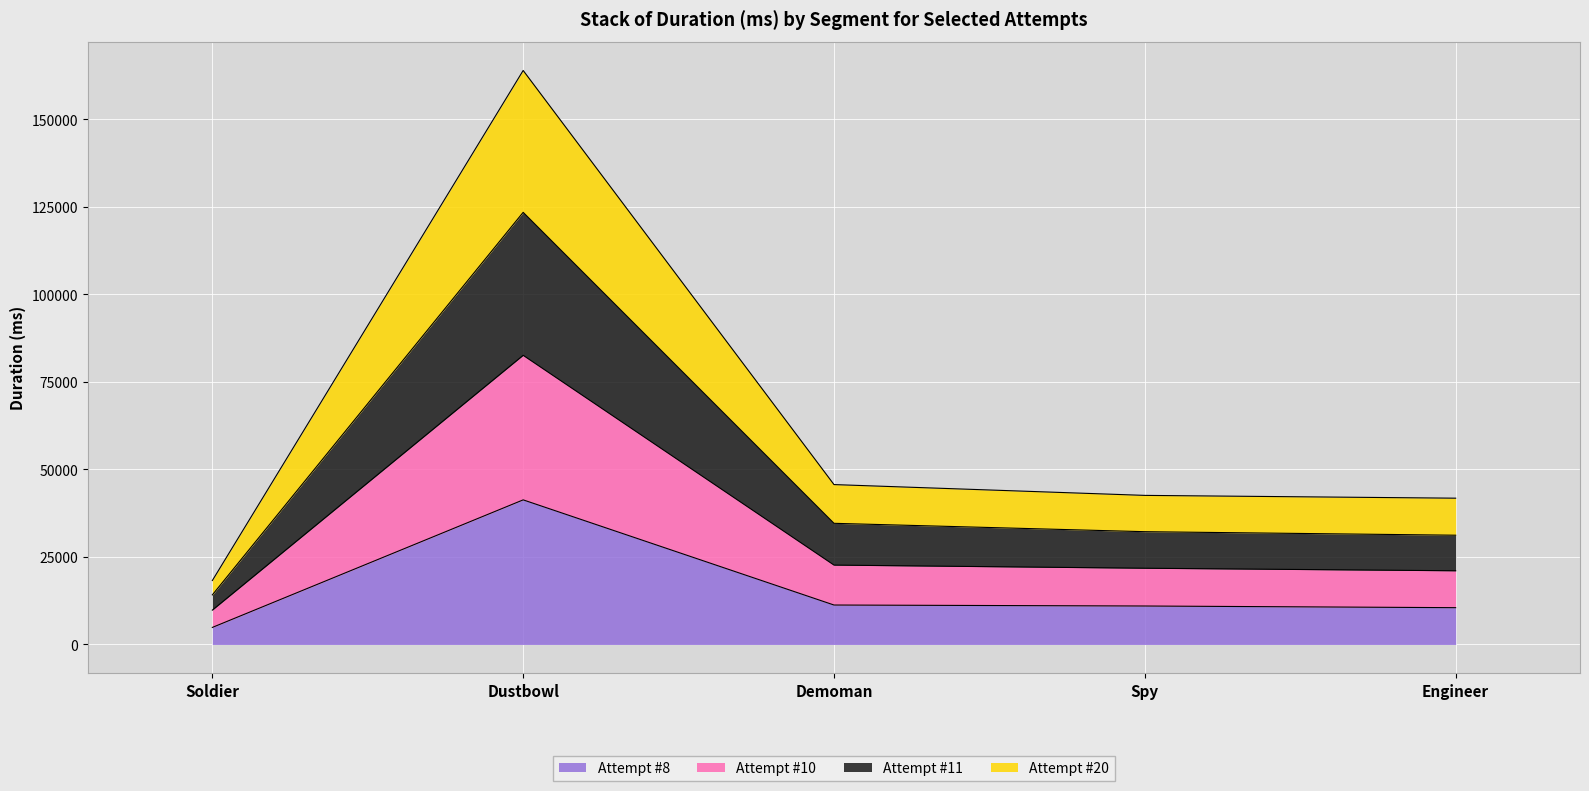

Which category has the lowest value in the Attempt #10 series?

Soldier